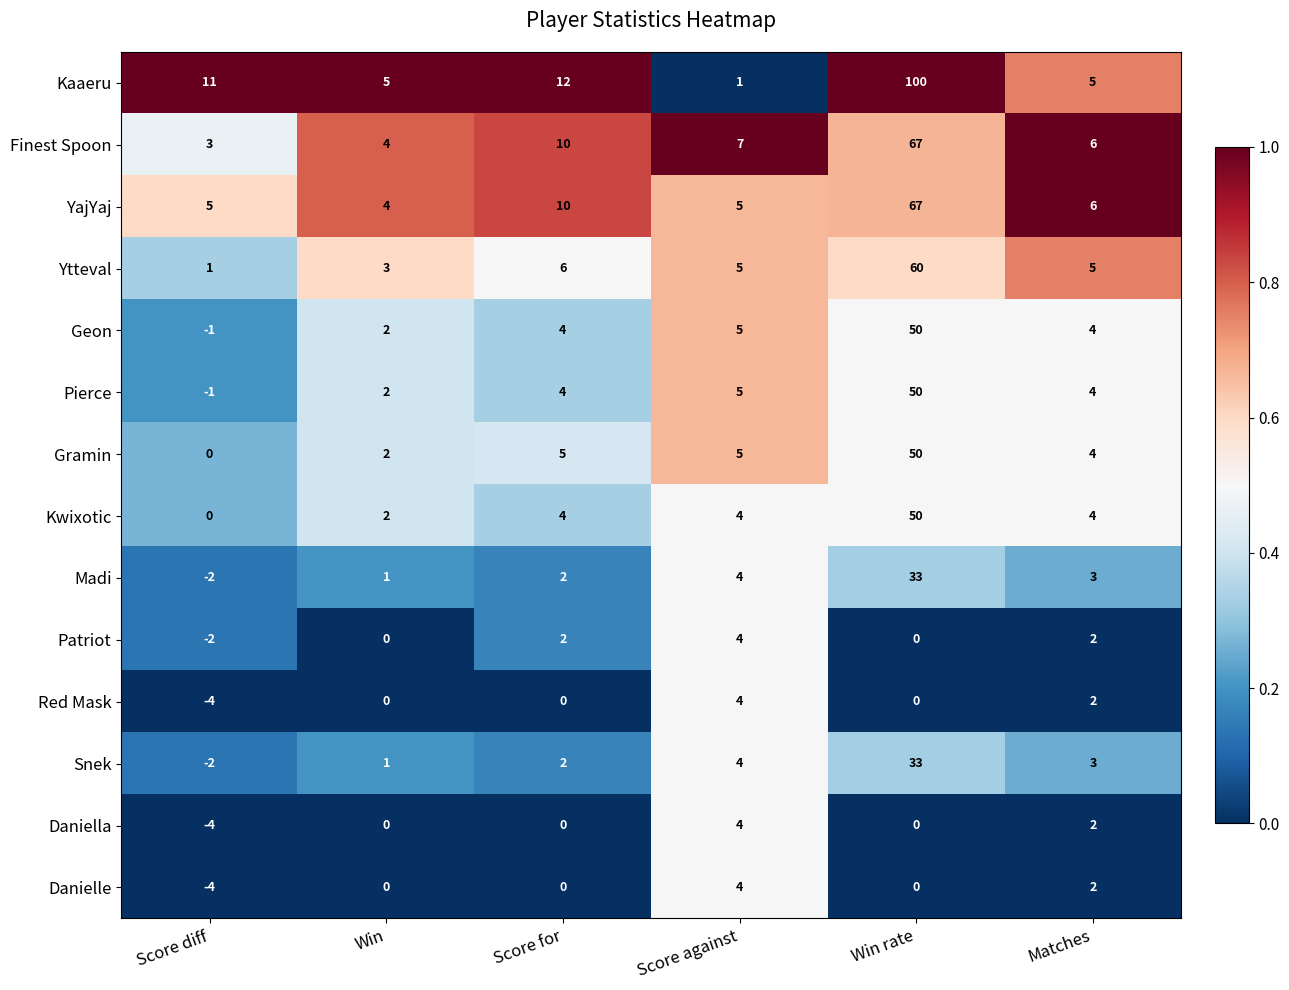

Which label corresponds to the smallest value in the chart?

Score diff